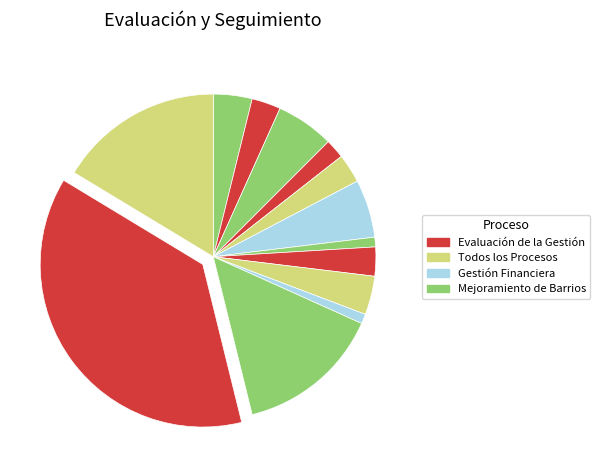

How many slices are in this pie chart?

13